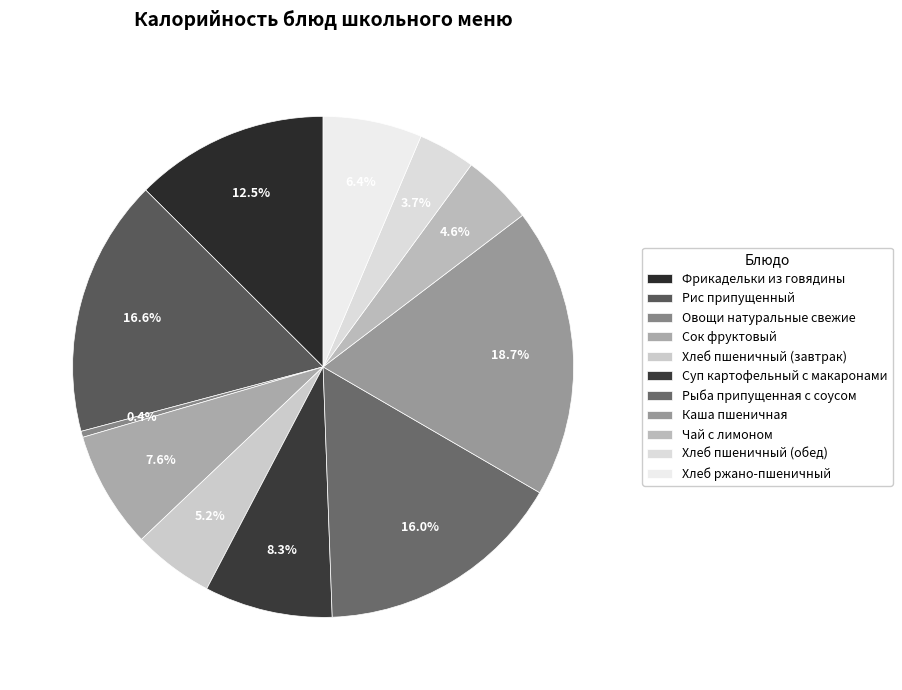

Rank the categories by value from lowest to highest.

Овощи натуральные свежие, Хлеб пшеничный (обед), Чай с лимоном, Хлеб пшеничный (завтрак), Хлеб ржано-пшеничный, Сок фруктовый, Суп картофельный с макаронами, Фрикадельки из говядины, Рыба припущенная с соусом, Рис припущенный, Каша пшеничная